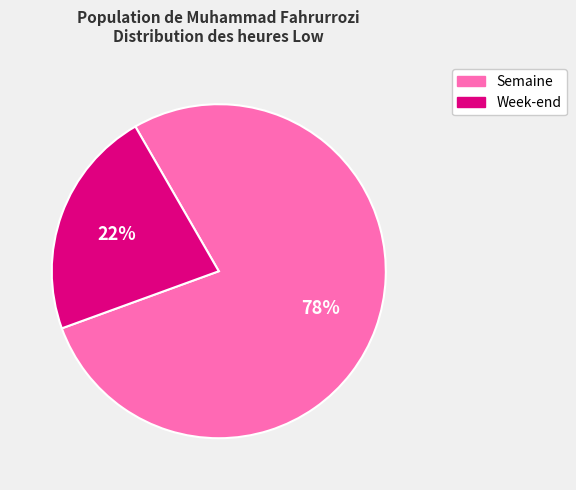

True or false: Week-end accounts for 22% of the total.

True